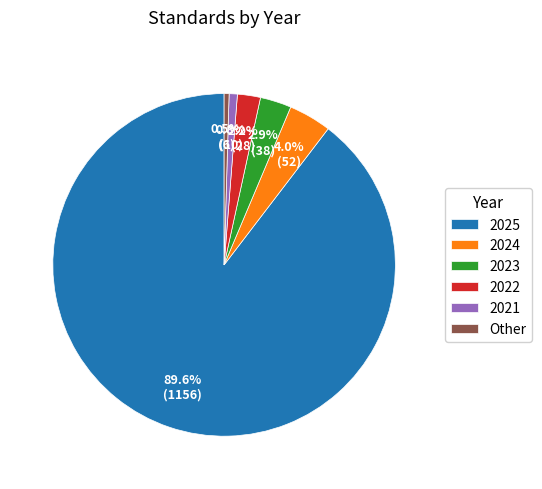

To the nearest percent, what is the combined percentage of 2023 and 2024?

7%